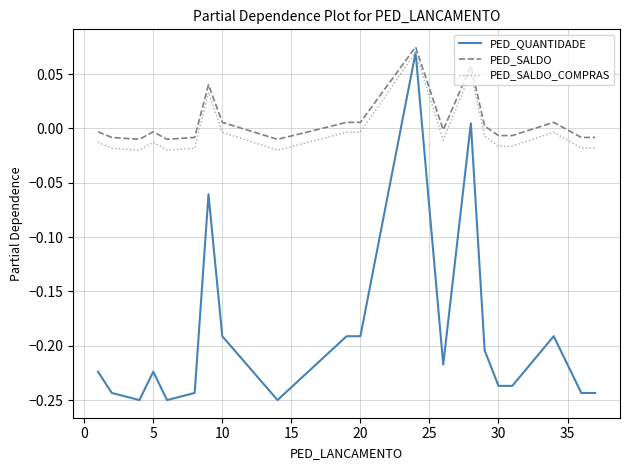

Which series has the largest range (max minus min)?

PED_QUANTIDADE